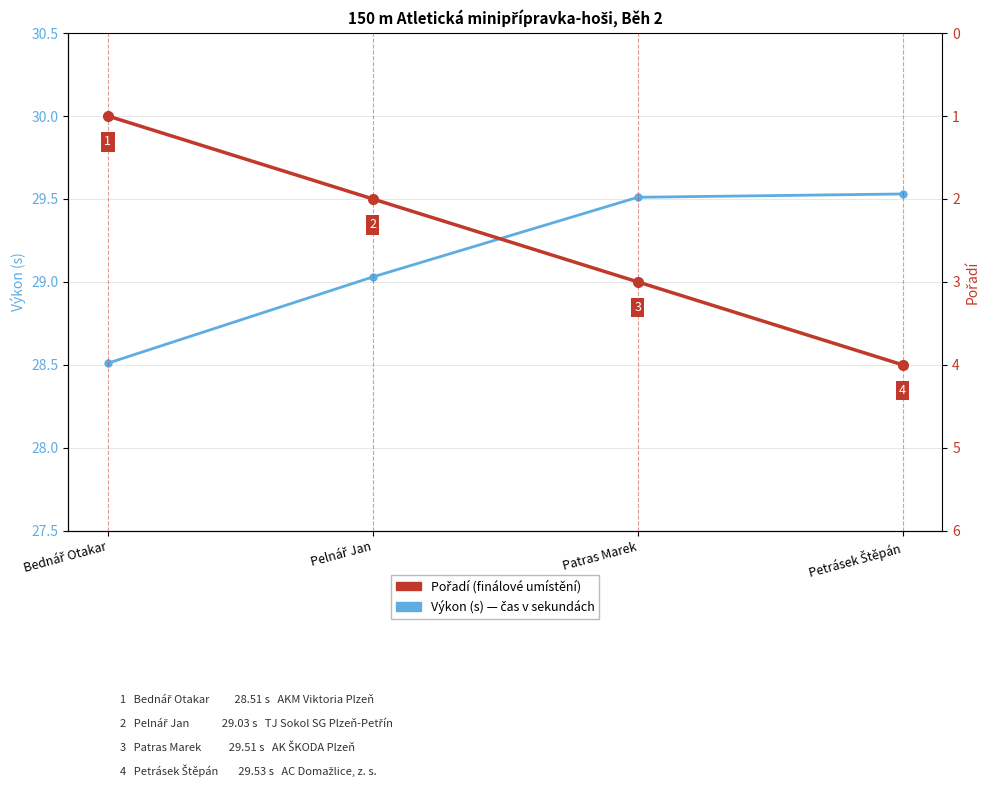

At which label does Výkon (s) first exceed 29?

Pelnář Jan